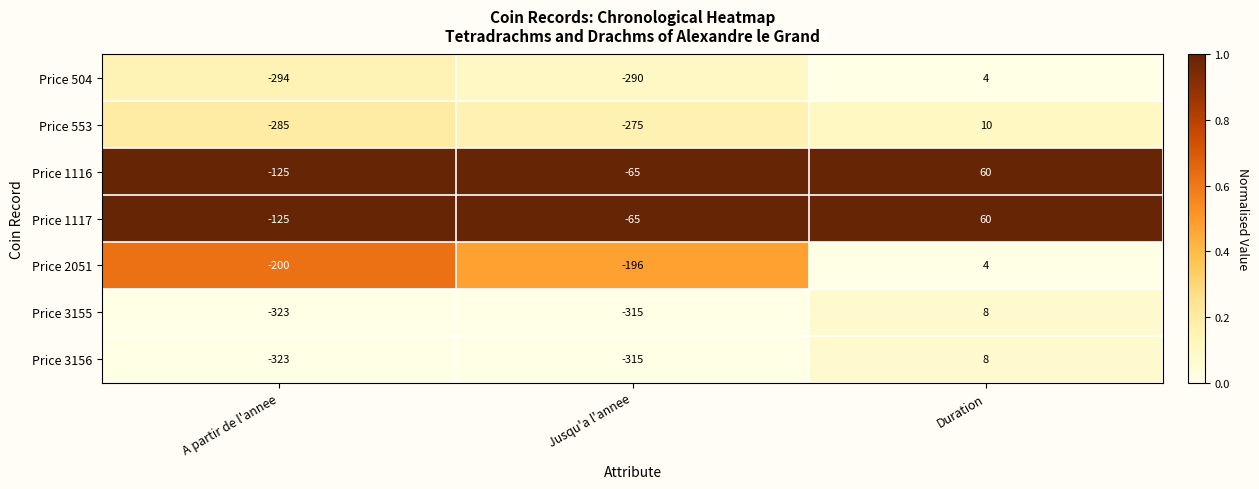

What is the difference between the highest and lowest values at Jusqu'a l'annee?

250